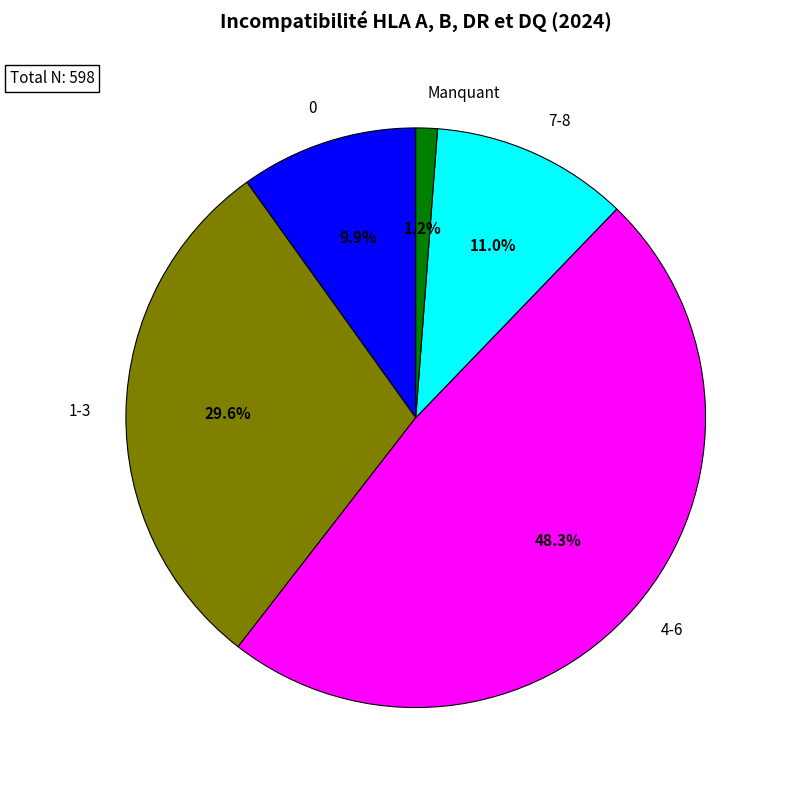

How many segments does this pie chart have?

5